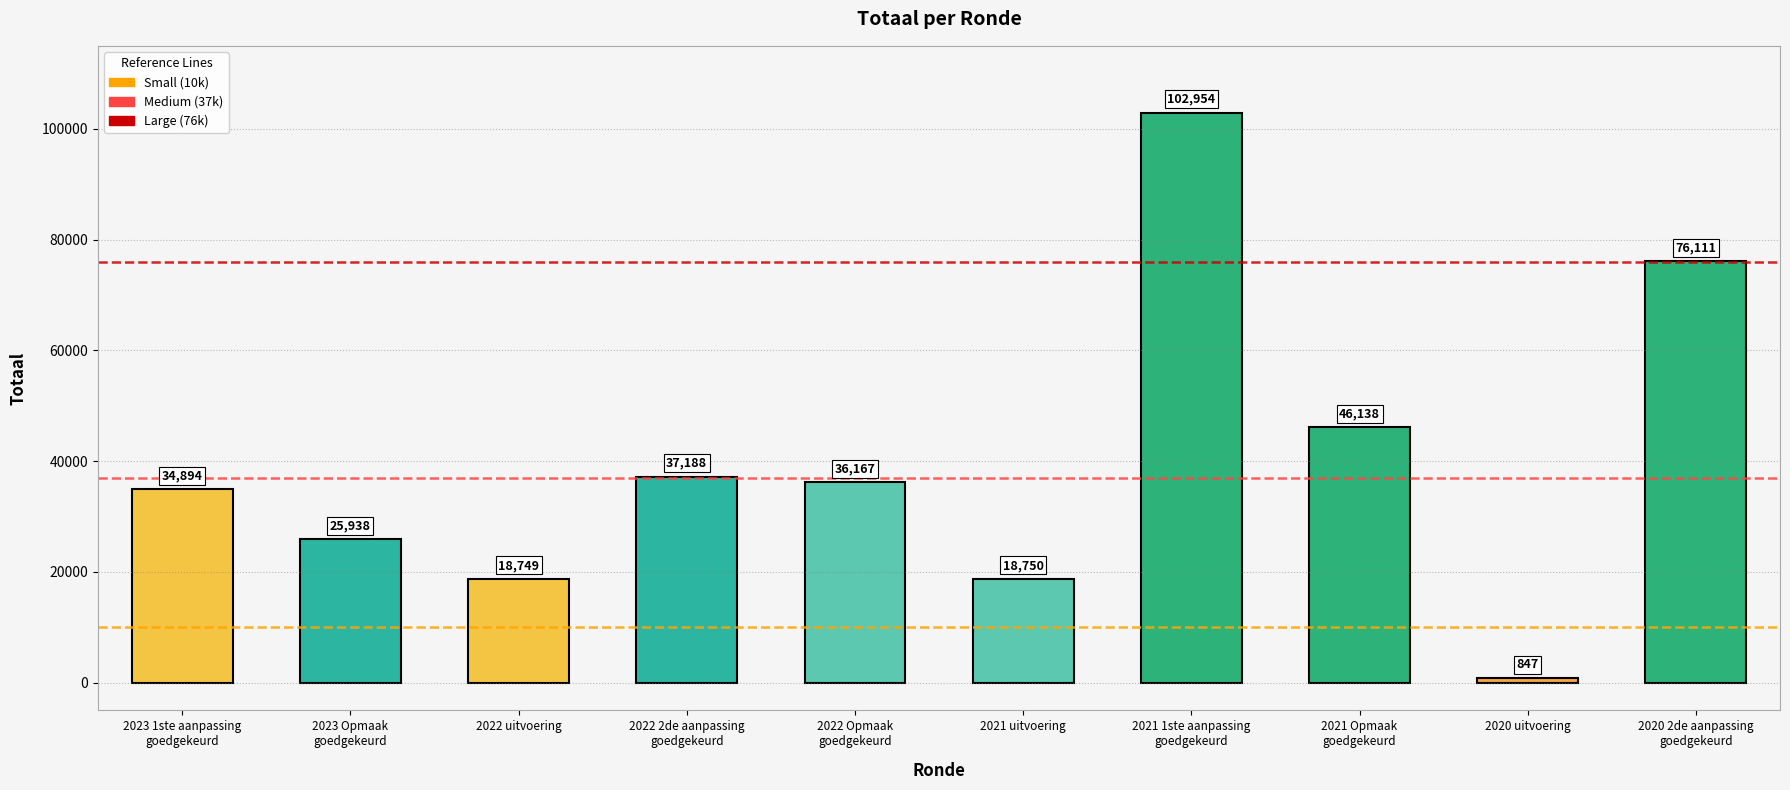

Reading left to right, extract all data points from this chart.

34894	25938	18749	37188	36167	18750	102954	46138	847	76111